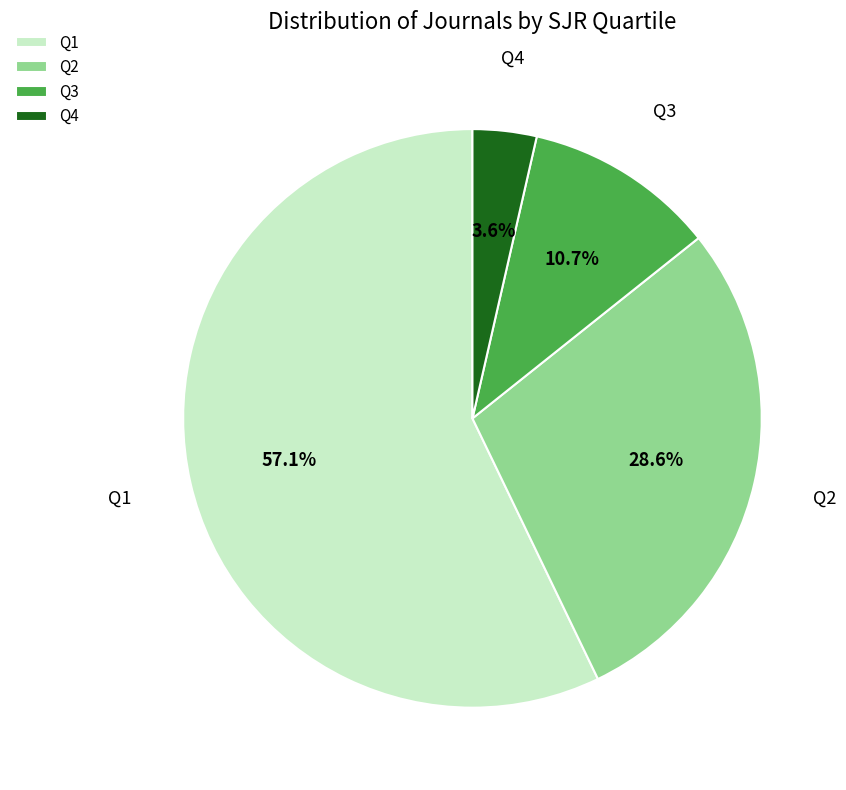

True or false: Q2 accounts for 23% of the total.

False